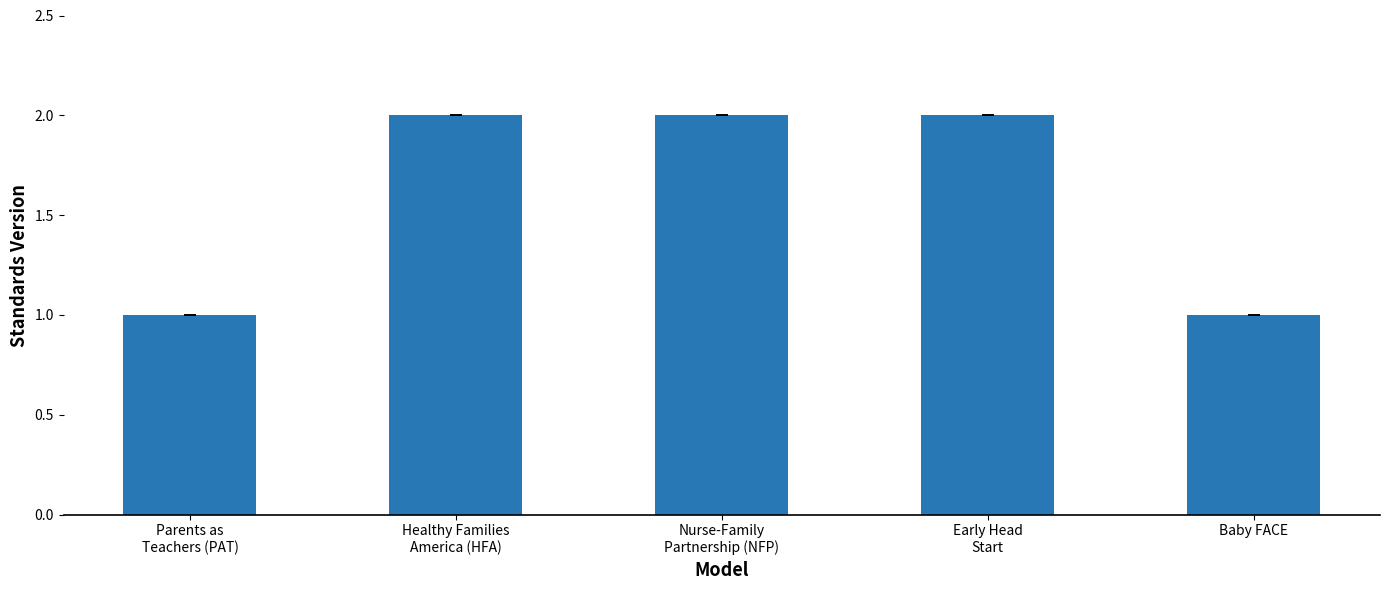

What is the label of the 1st bar from the right?

Baby FACE